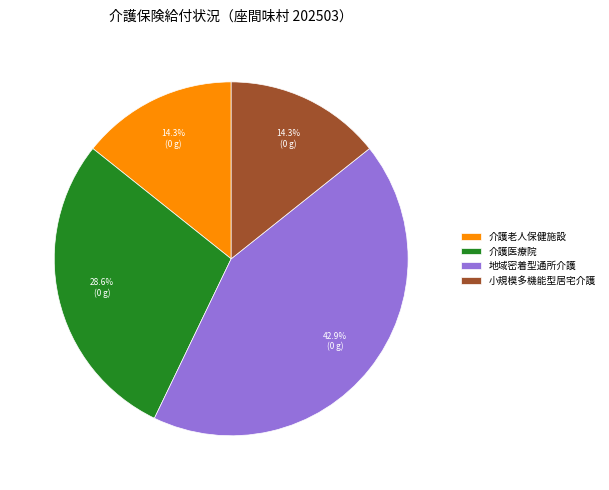

Count the number of slices in the pie.

4